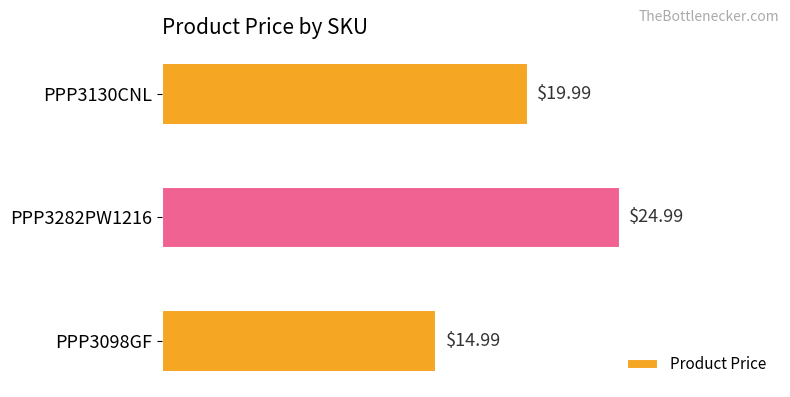

List the labels in order of value, largest first.

PPP3282PW1216, PPP3130CNL, PPP3098GF